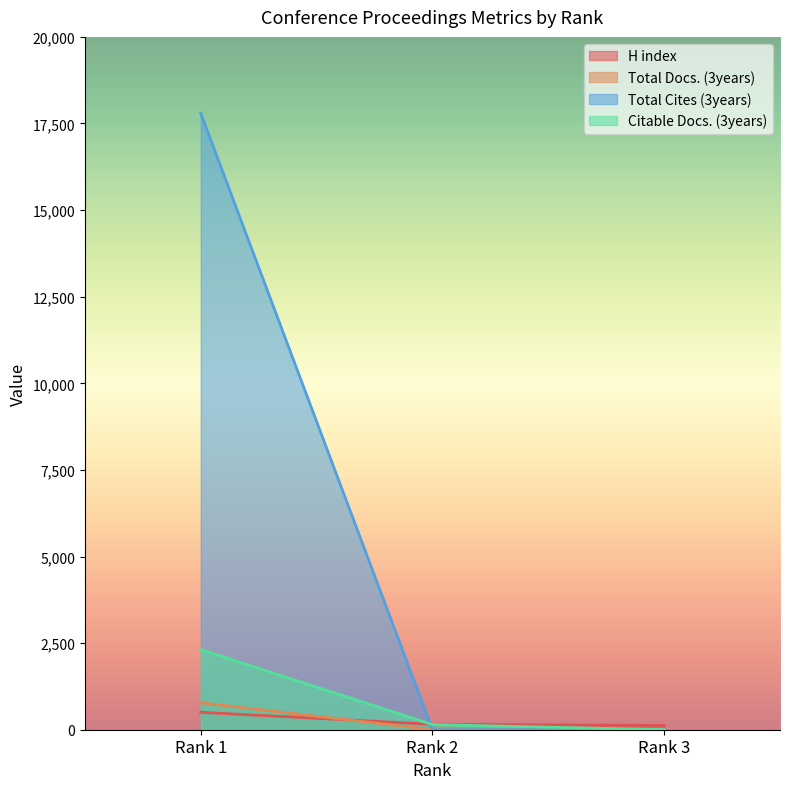

What is the difference between the Total Docs. (3years) values at Rank 2 and Rank 1?

778